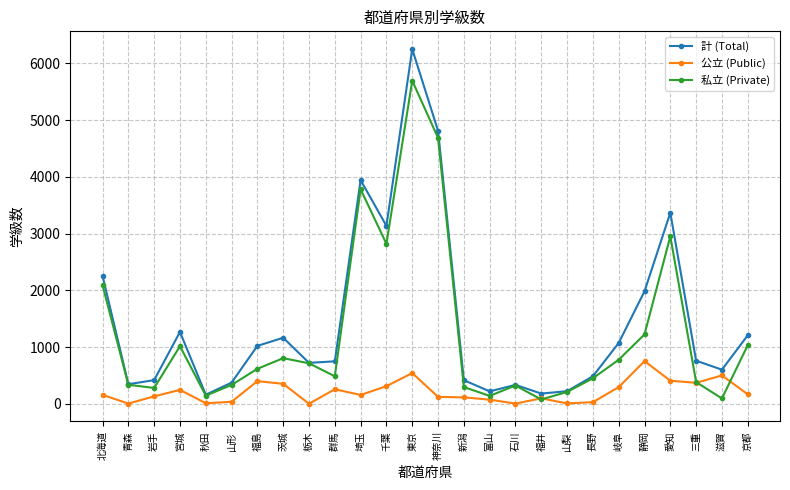

What position from the left is 群馬?

10